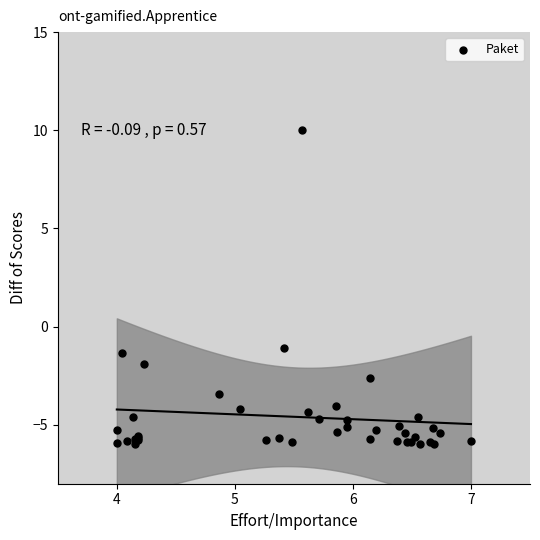

What Y value in the scatter plot is closest to 2?

-1.1